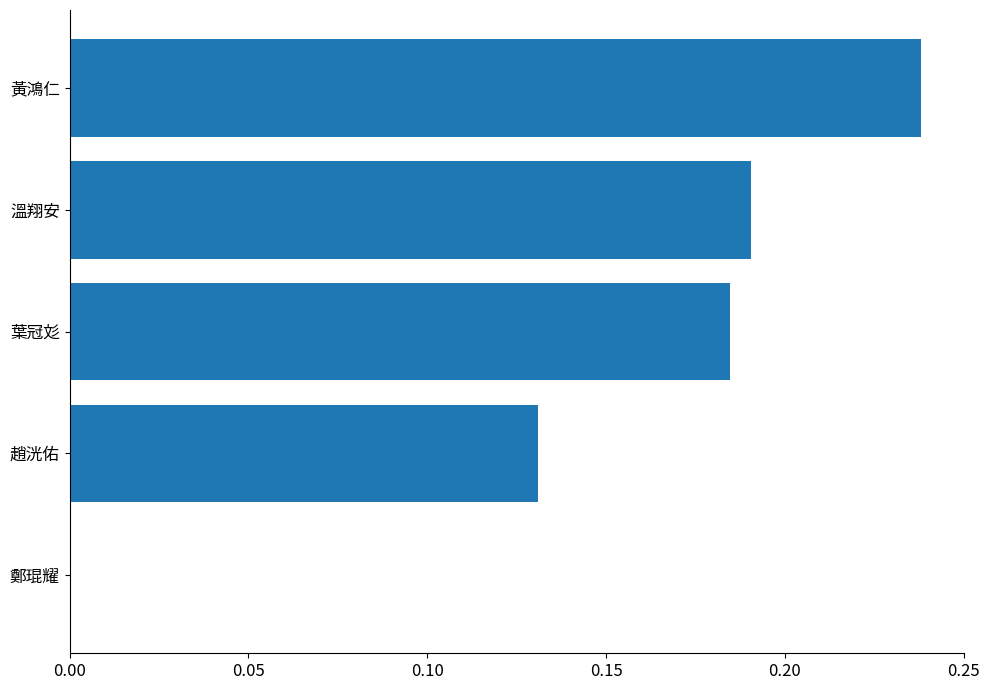

Between 溫翔安 and 趙洸佑, which is larger?

溫翔安